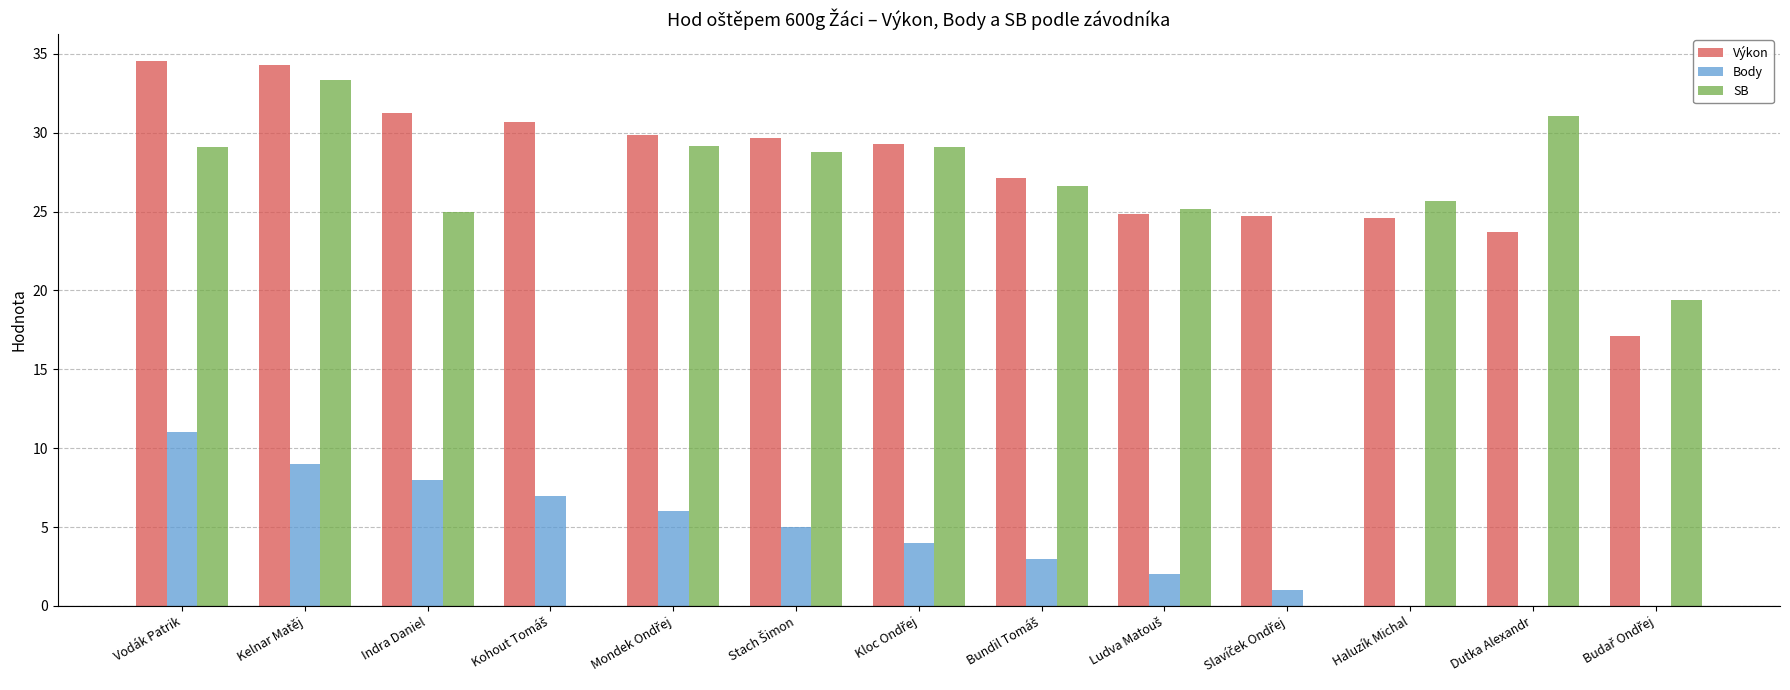

True or false: SB has a value of 25.7 at Haluzík Michal.

True